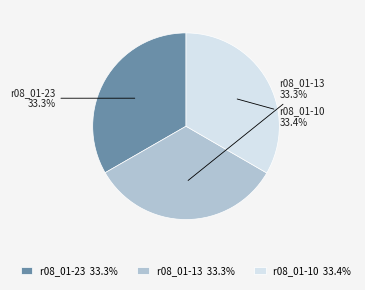

To the nearest percent, what percentage of the pie is r08_01-13?

33%